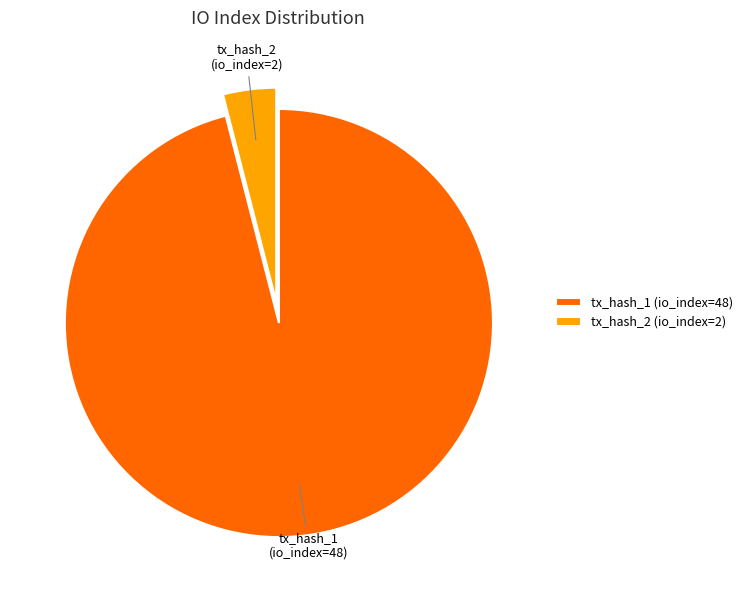

Is the sum of tx_hash_1 (io_index=48) and tx_hash_2 (io_index=2) greater than half?

Yes